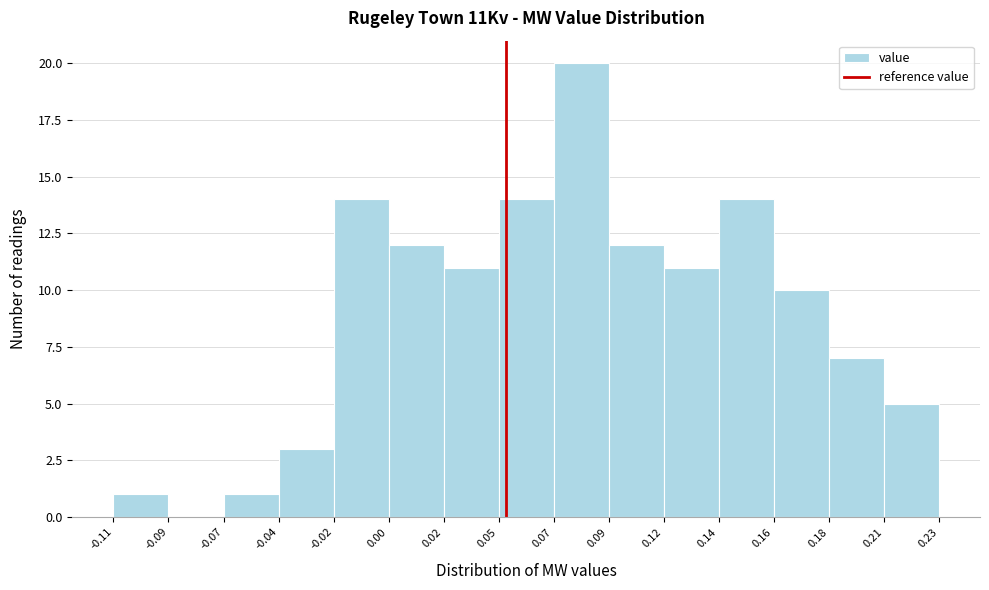

Reading left to right, extract all data points from this chart.

-0.11=1	-0.09=0	-0.07=1	-0.04=3	-0.02=14	0.00=12	0.02=11	0.05=14	0.07=20	0.09=12	0.12=11	0.14=14	0.16=10	0.18=7	0.21=5